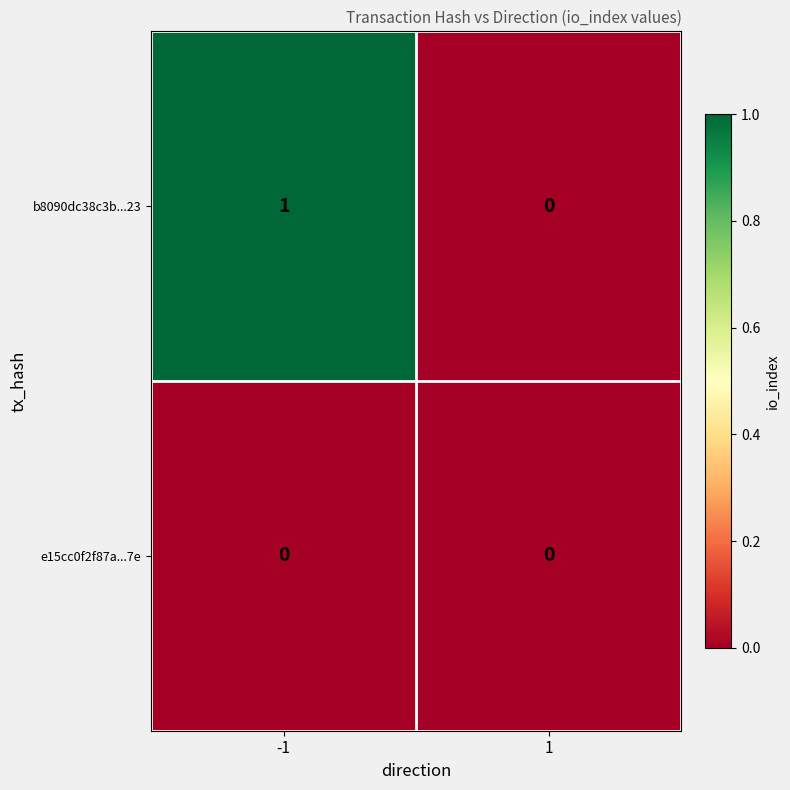

List the series in order of their overall mean, highest first.

b8090dc38c3b...23, e15cc0f2f87a...7e